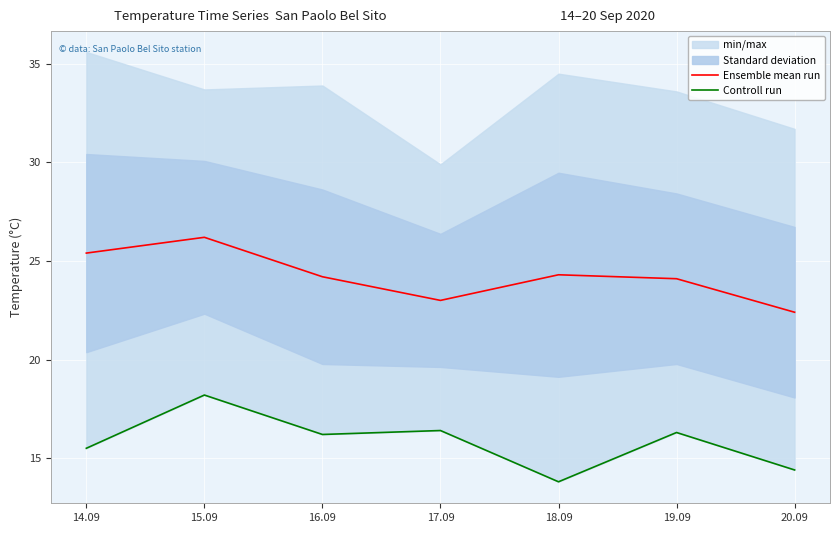

What is the label of the 6th point from the left?

19.09